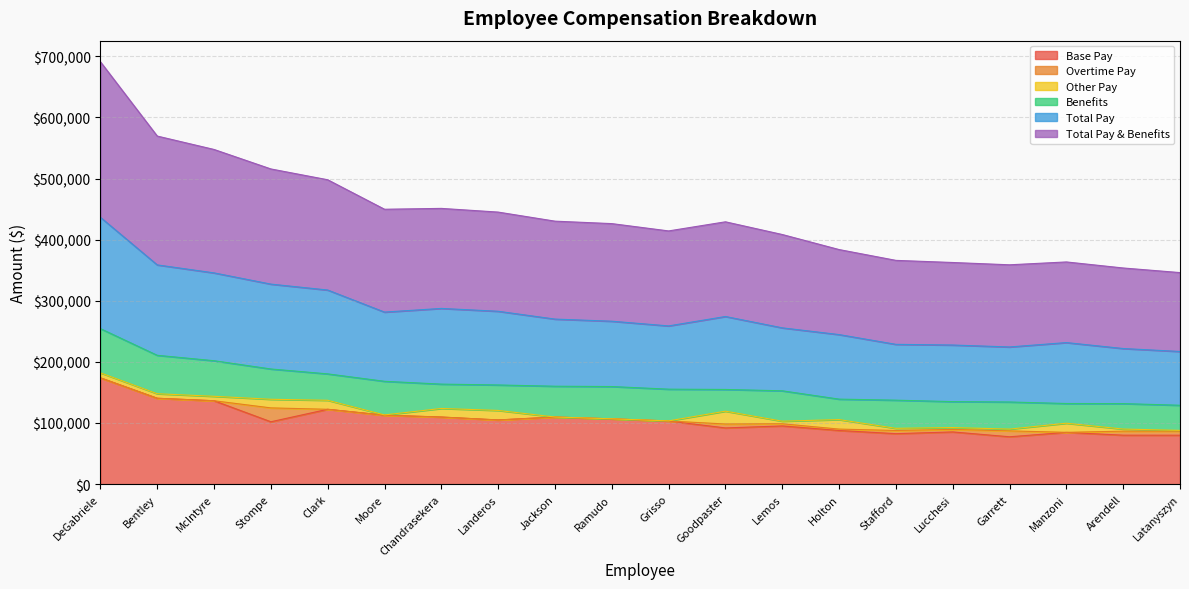

What is the average value of the Total Pay & Benefits series?

162575.3